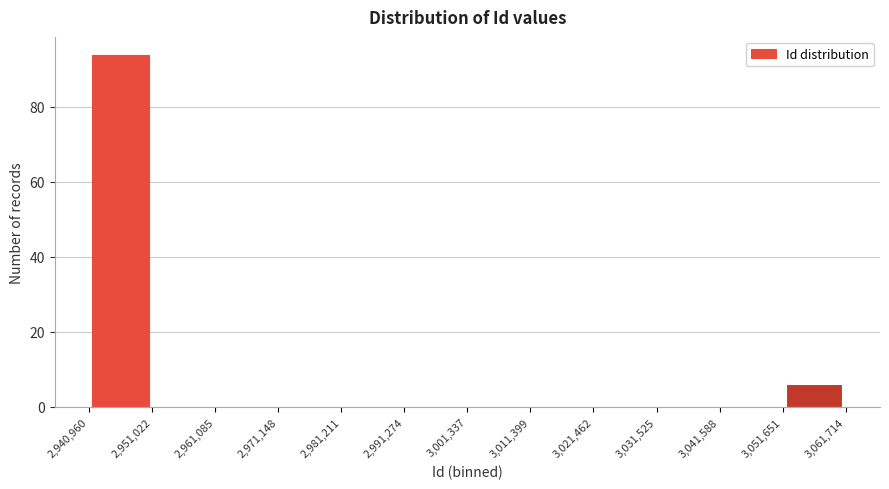

What is the height of the bar covering 3,051,651 to 3,061,714 on the x-axis? The values are not printed on the chart, so give them approximately, as read against the axis.

6